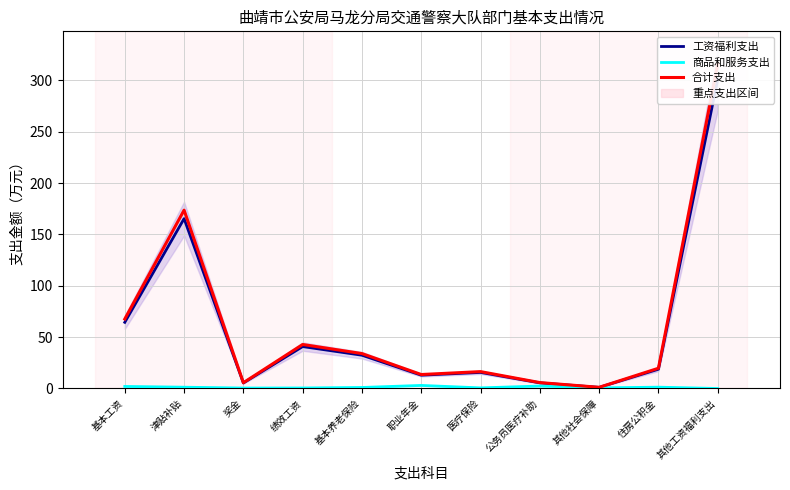

Rank the series by their maximum value, from lowest to highest.

商品和服务支出, 工资福利支出, 合计支出